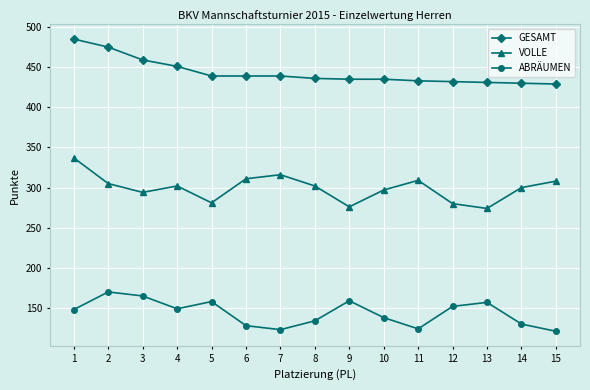

True or false: GESAMT and ABRÄUMEN cross at least once.

False